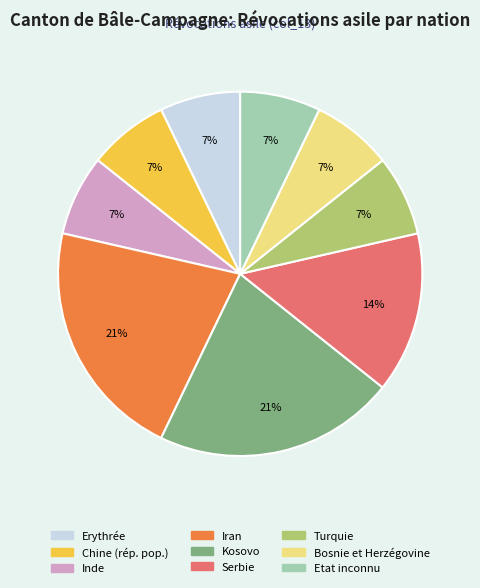

Count the number of slices in the pie.

9